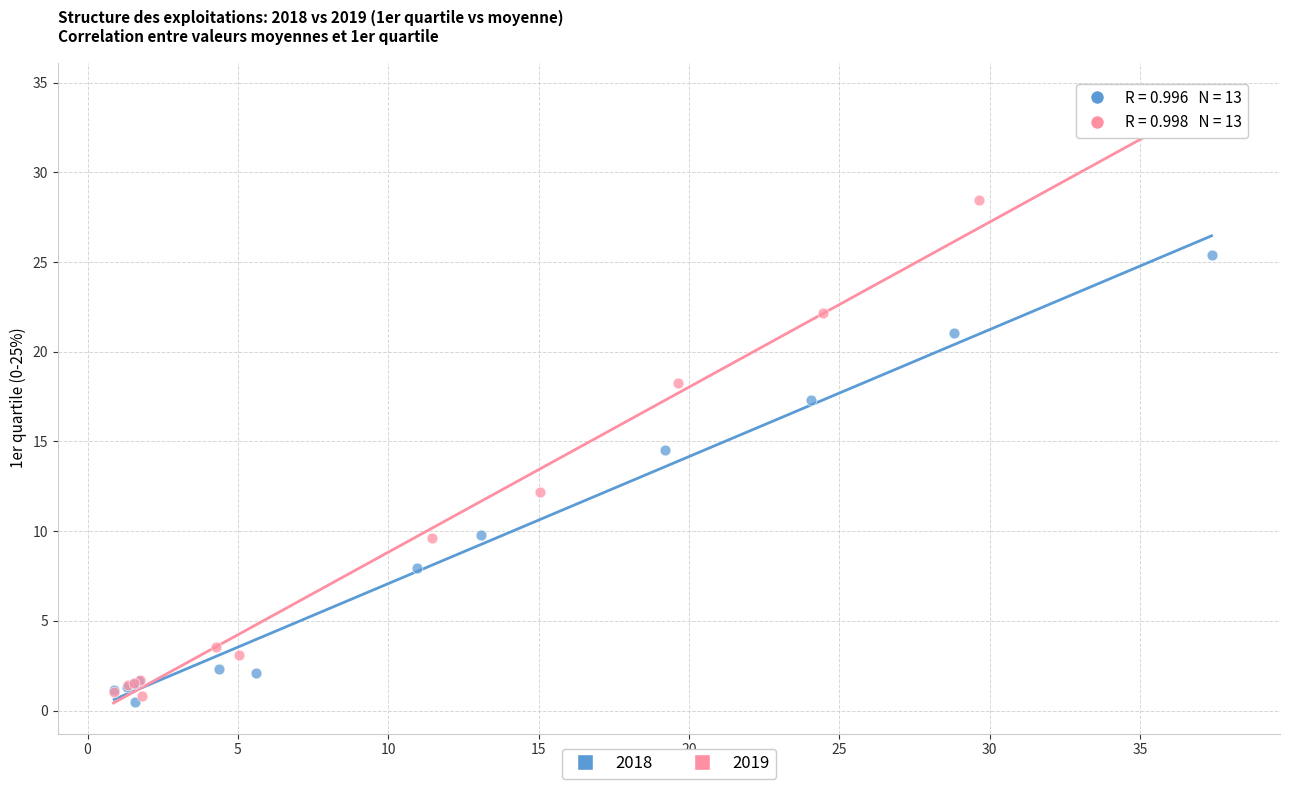

What are all the series names shown in the legend?

2018, 2019